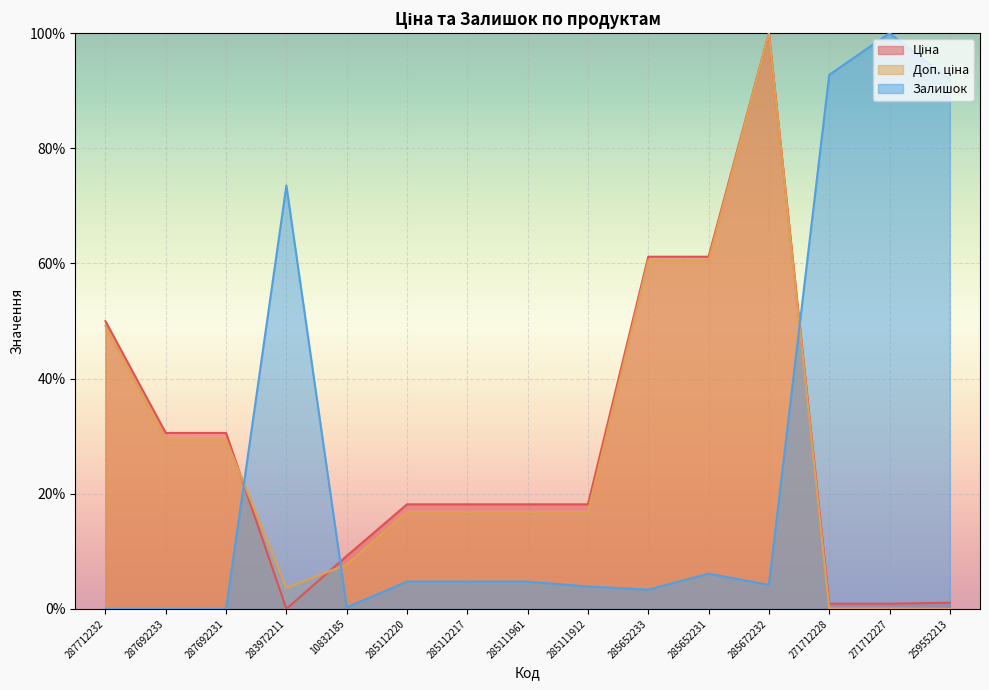

Which series ends up on top after the final intersection of Доп. ціна and Залишок?

Залишок